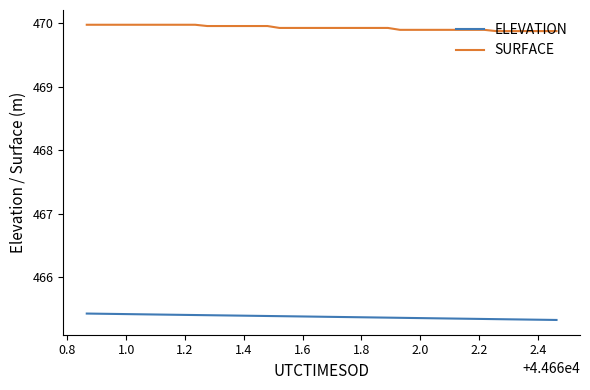

True or false: ELEVATION and SURFACE intersect in this chart.

False